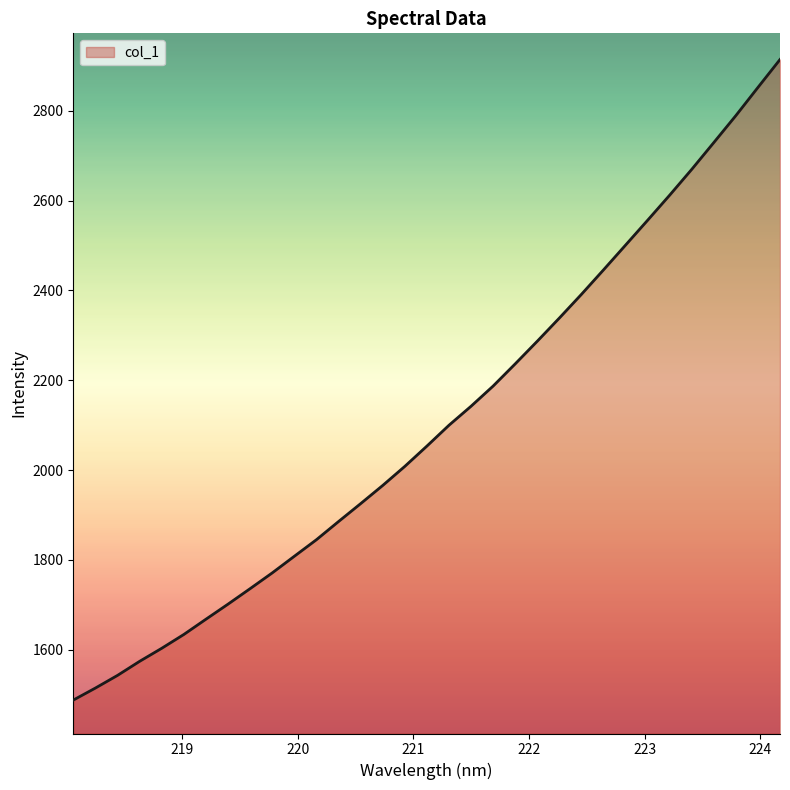

How many lines are shown in the chart?

1